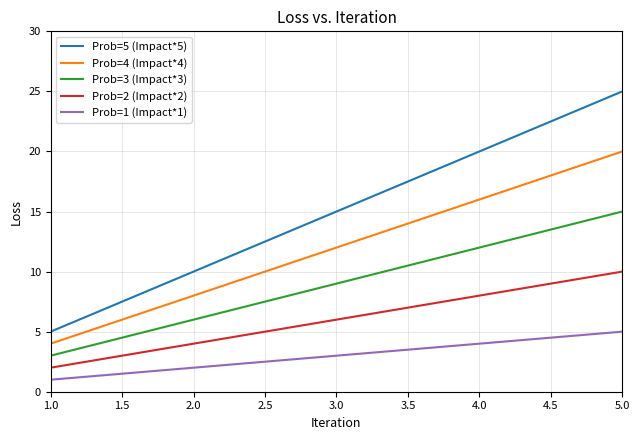

At how many categories does at least one series exceed 13?

3